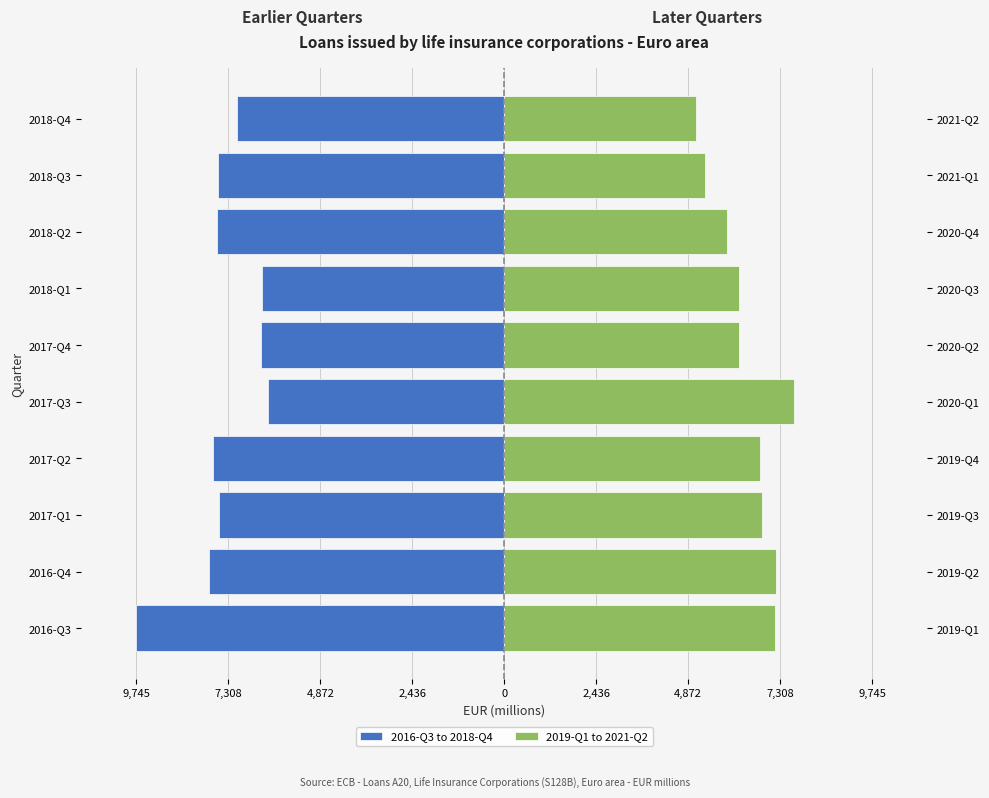

Read the 2019-Q1 to 2021-Q2 value at 2017-Q2.

6785.0